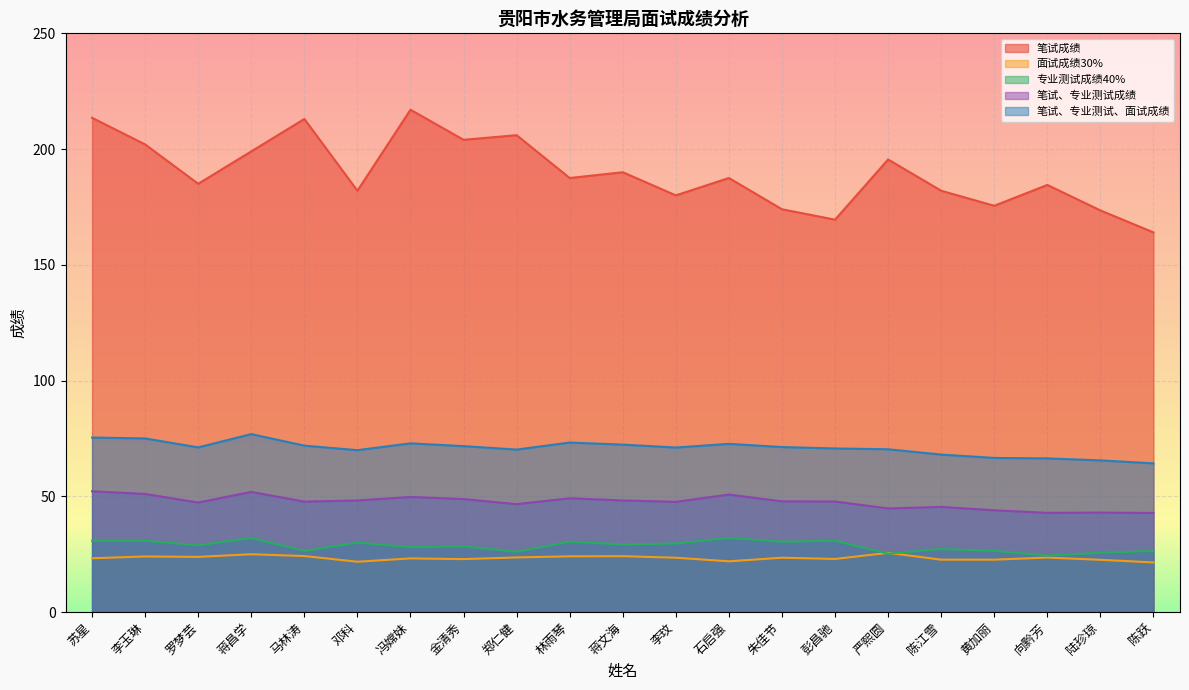

Reading right to left, what are all the values shown in this chart?

笔试成绩: 陈跃=164.0	陆珍琼=173.5	向黔芳=184.5	黄加丽=175.5	陈江雪=182.0	严熙圆=195.5	彭昌驰=169.5	朱佳节=174.0	石启强=187.5	李玟=180.0	蒋文海=190.0	林雨琴=187.5	郑仁健=206.0	金清秀=204.0	冯嫦妹=217.0	邓科=182.0	马林涛=213.0	蒋昌学=199.0	罗梦芸=185.0	李玉琳=202.0	苏星=213.5
面试成绩30%: 陈跃=21.4	陆珍琼=22.6	向黔芳=23.5	黄加丽=22.6	陈江雪=22.6	严熙圆=25.6	彭昌驰=22.9	朱佳节=23.5	石启强=21.9	李玟=23.5	蒋文海=24.1	林雨琴=24.1	郑仁健=23.6	金清秀=22.9	冯嫦妹=23.2	邓科=21.7	马林涛=24.2	蒋昌学=25.0	罗梦芸=23.8	李玉琳=24.0	苏星=23.2
专业测试成绩40%: 陈跃=26.4	陆珍琼=25.6	向黔芳=24.4	黄加丽=26.4	陈江雪=27.2	严熙圆=25.2	彭昌驰=30.8	朱佳节=30.4	石启强=32.0	李玟=29.6	蒋文海=29.2	林雨琴=30.4	郑仁健=26.0	金清秀=28.4	冯嫦妹=28.0	邓科=30.0	马林涛=26.4	蒋昌学=32.0	罗梦芸=28.8	李玉琳=30.8	苏星=30.8
笔试、专业测试成绩: 陈跃=42.8	陆珍琼=43.0	向黔芳=42.9	黄加丽=44.0	陈江雪=45.4	严熙圆=44.8	彭昌驰=47.8	朱佳节=47.8	石启强=50.8	李玟=47.6	蒋文海=48.2	林雨琴=49.1	郑仁健=46.6	金清秀=48.8	冯嫦妹=49.7	邓科=48.2	马林涛=47.7	蒋昌学=51.9	罗梦芸=47.3	李玉琳=51.0	苏星=52.1
笔试、专业测试、面试成绩: 陈跃=64.2	陆珍琼=65.5	向黔芳=66.4	黄加丽=66.6	陈江雪=68.0	严熙圆=70.3	彭昌驰=70.7	朱佳节=71.3	石启强=72.7	李玟=71.1	蒋文海=72.3	林雨琴=73.2	郑仁健=70.2	金清秀=71.7	冯嫦妹=72.9	邓科=69.9	马林涛=71.9	蒋昌学=76.9	罗梦芸=71.1	李玉琳=75.0	苏星=75.4